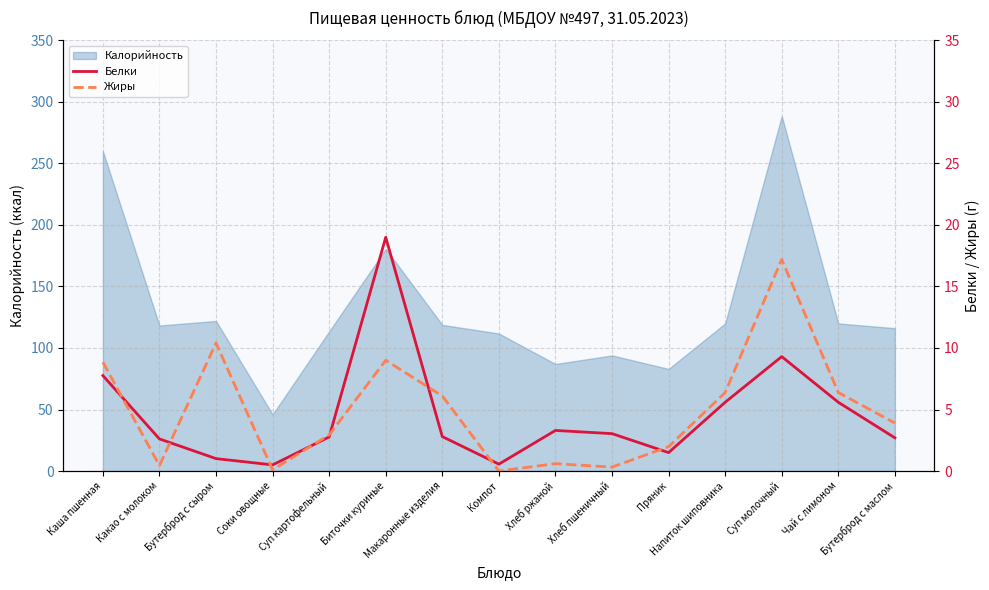

Where is Жиры nearest to the value 8?

Каша пшенная